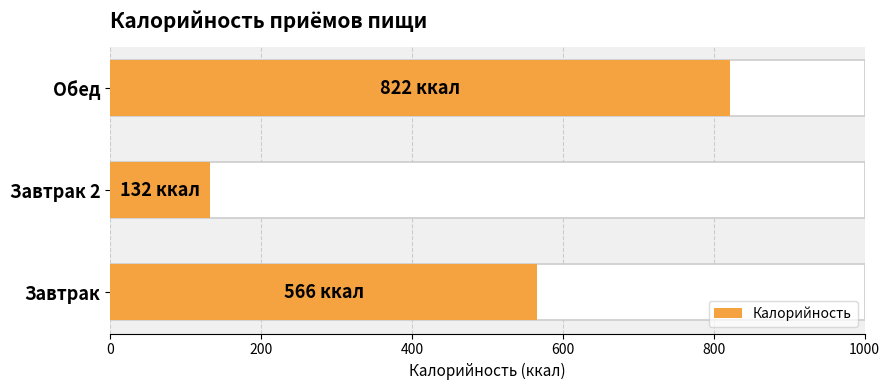

The value at Завтрак is 1006. True or false?

False